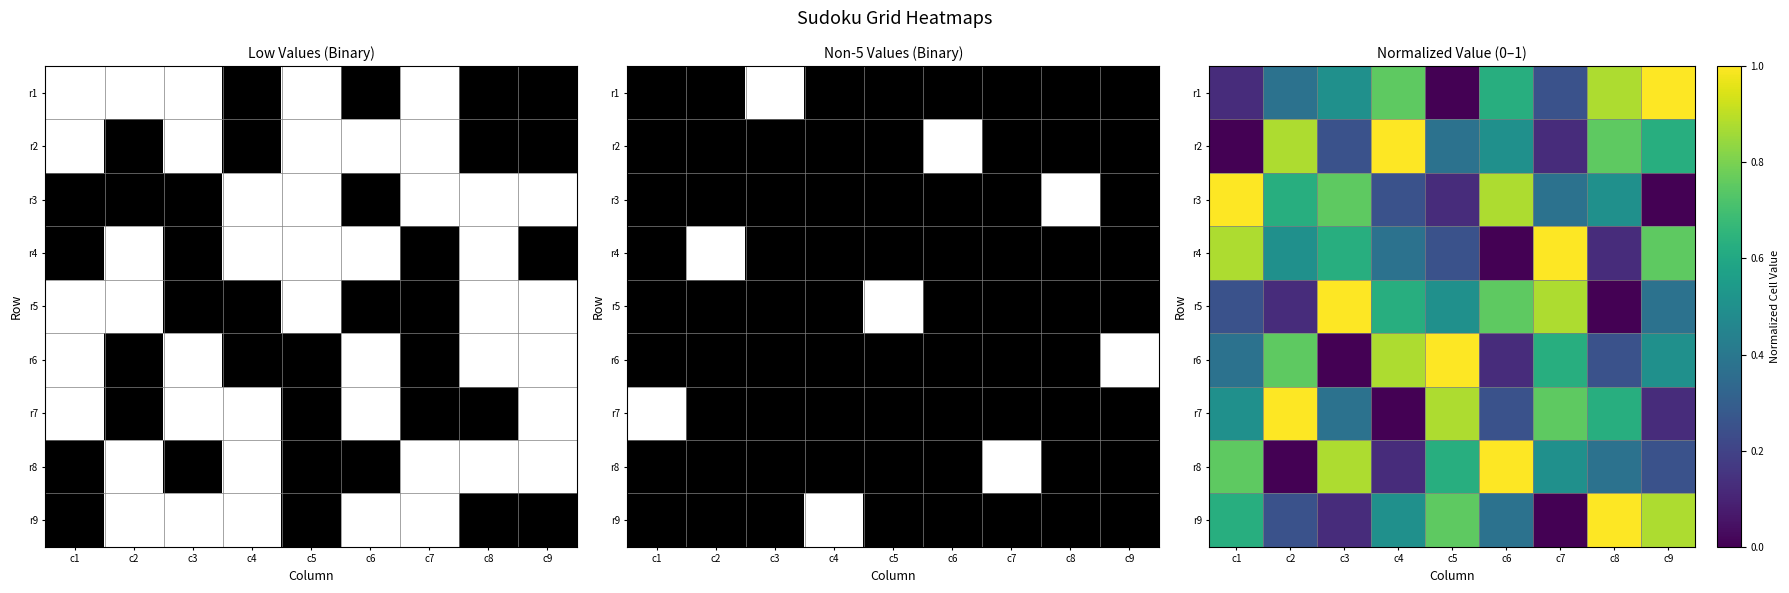

Where is r1 nearest to the value 0?

c5